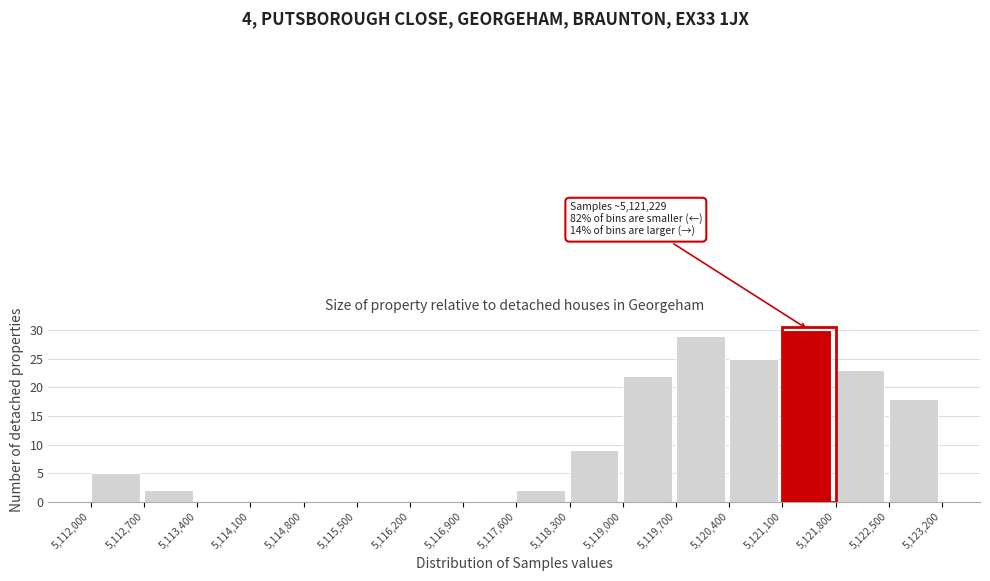

Over which range of the x-axis is the bar tallest?

5,121,100 to 5,121,800